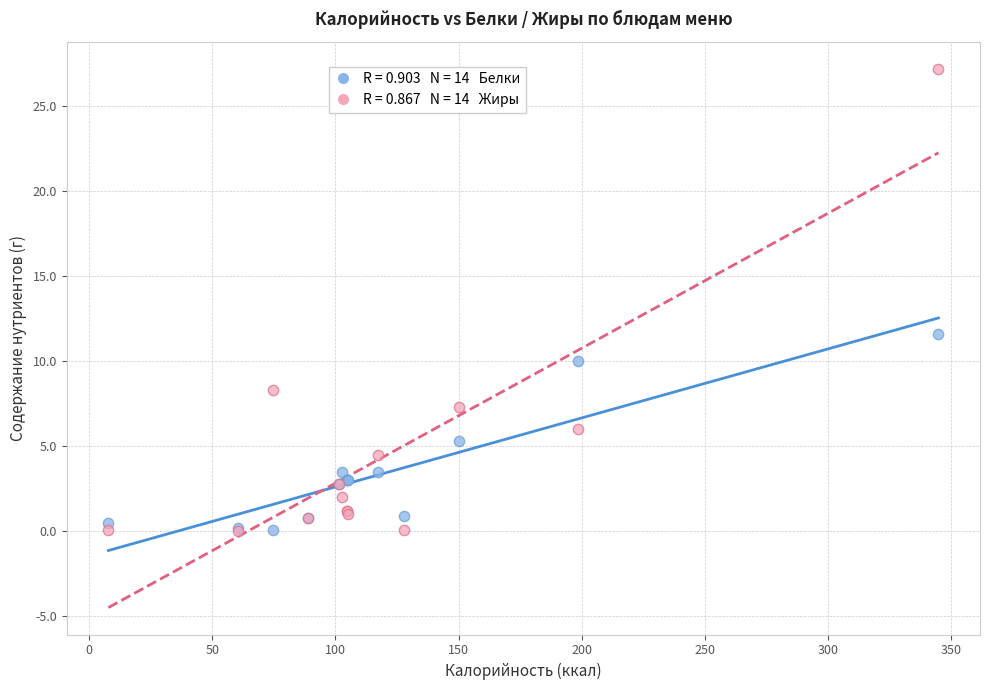

Across all series, what Y value is closest to 13?

11.6